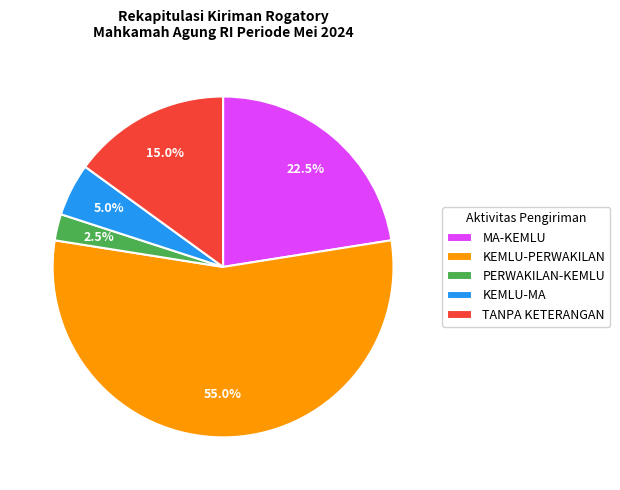

How many slices are in this pie chart?

5